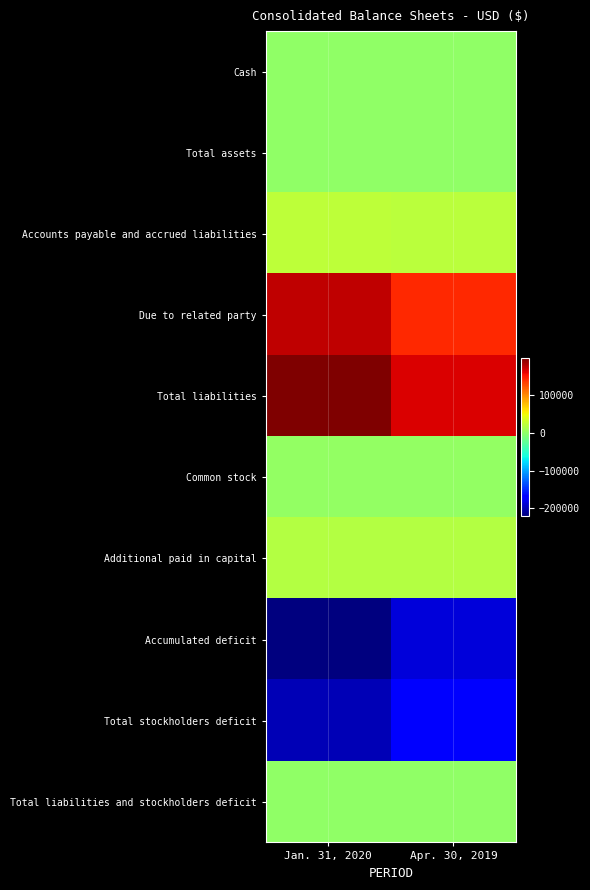

List the series in order of their peak value, lowest first.

Accumulated deficit, Total stockholders deficit, Cash, Total assets, Total liabilities and stockholders deficit, Common stock, Additional paid in capital, Accounts payable and accrued liabilities, Due to related party, Total liabilities